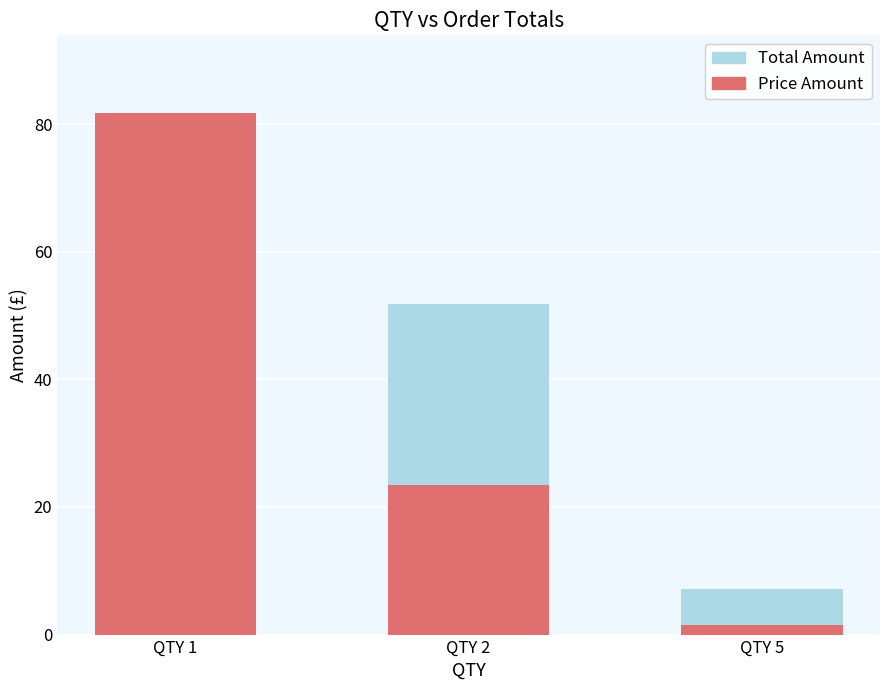

Reading left to right, transcribe all the data shown in this chart.

Total Amount: QTY 1=81.7	QTY 2=51.9	QTY 5=7.2
Price Amount: QTY 1=81.7	QTY 2=23.4	QTY 5=1.4